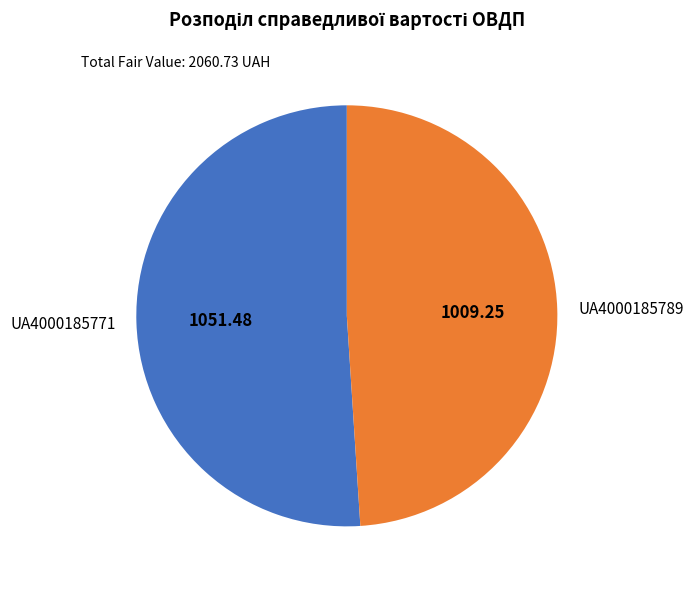

Count the number of slices in the pie.

2